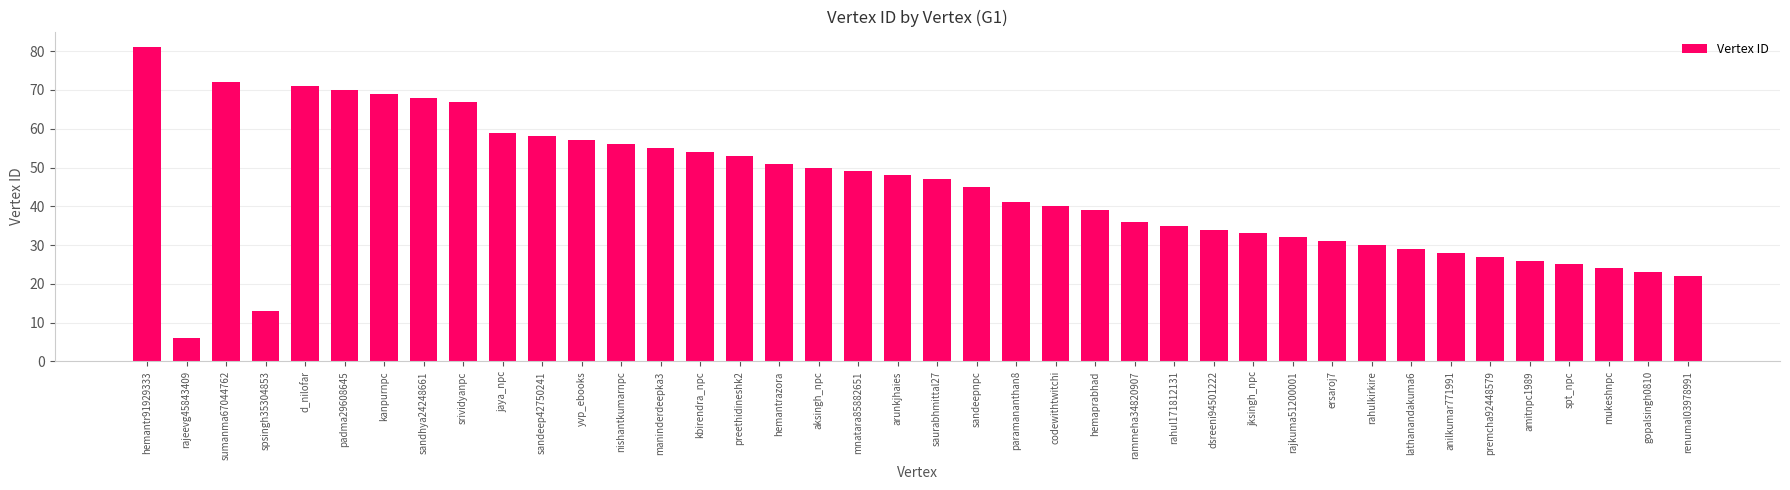

Rank the categories by value from lowest to highest.

rajeevg45843409, spsingh35304853, renumal03978991, gopalsingh0810, mukeshnpc, spt_npc, amitnpc1989, premcha92448579, anilkumar771991, lathanandakuma6, rahulkirkire, ersaroj7, rajkuma51200001, jksingh_npc, dsreeni94501222, rahul171812131, rammeha34820907, hemaprabhad, codewithtwitchi, paramananthan8, sandeepnpc, saurabhmittal27, arunkjhaies, mnatara85882651, aksingh_npc, hemantrazora, preethidineshk2, kbirendra_npc, maninderdeepka3, nishantkumarnpc, yvp_ebooks, sandeep42750241, jaya_npc, srividyanpc, sandhya24248661, kanpurnpc, padma29608645, d_nilofar, sumanma67044762, hemantr91929333